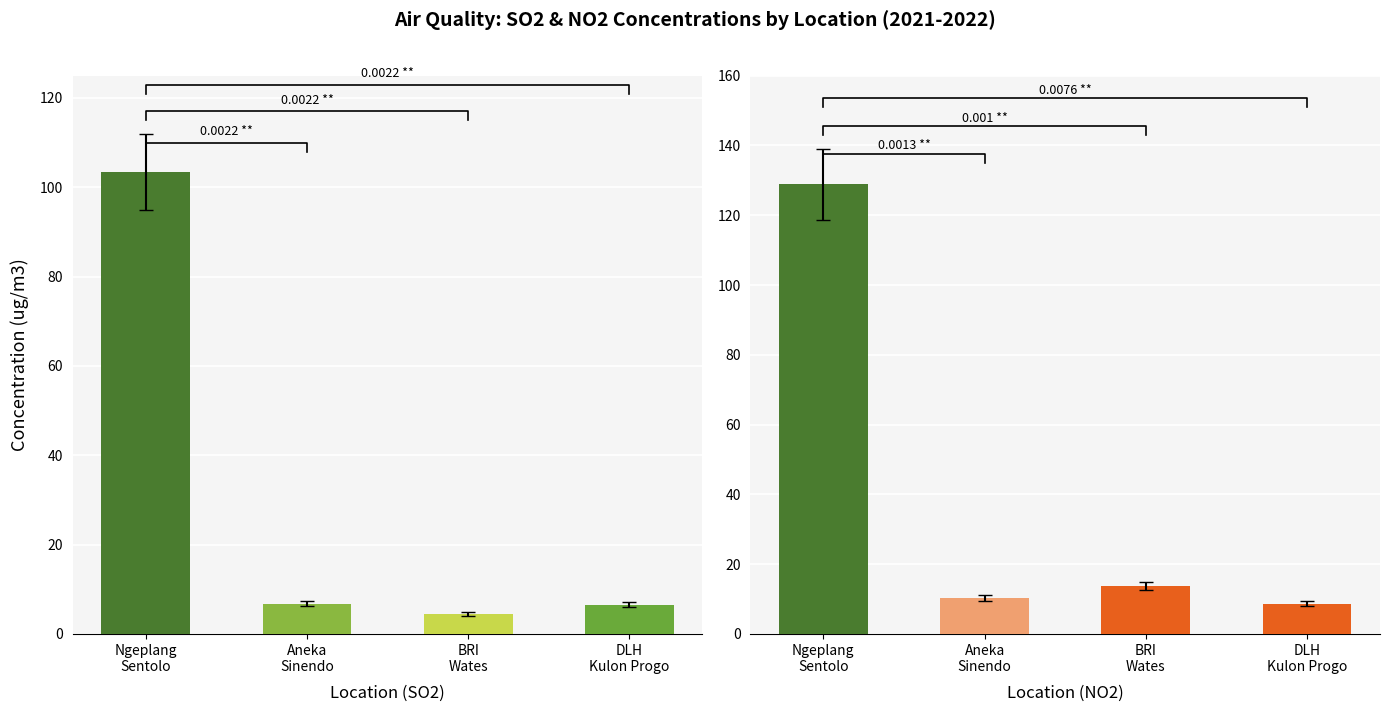

What is the total value across all series at Ngeplang
Sentolo?

232.3